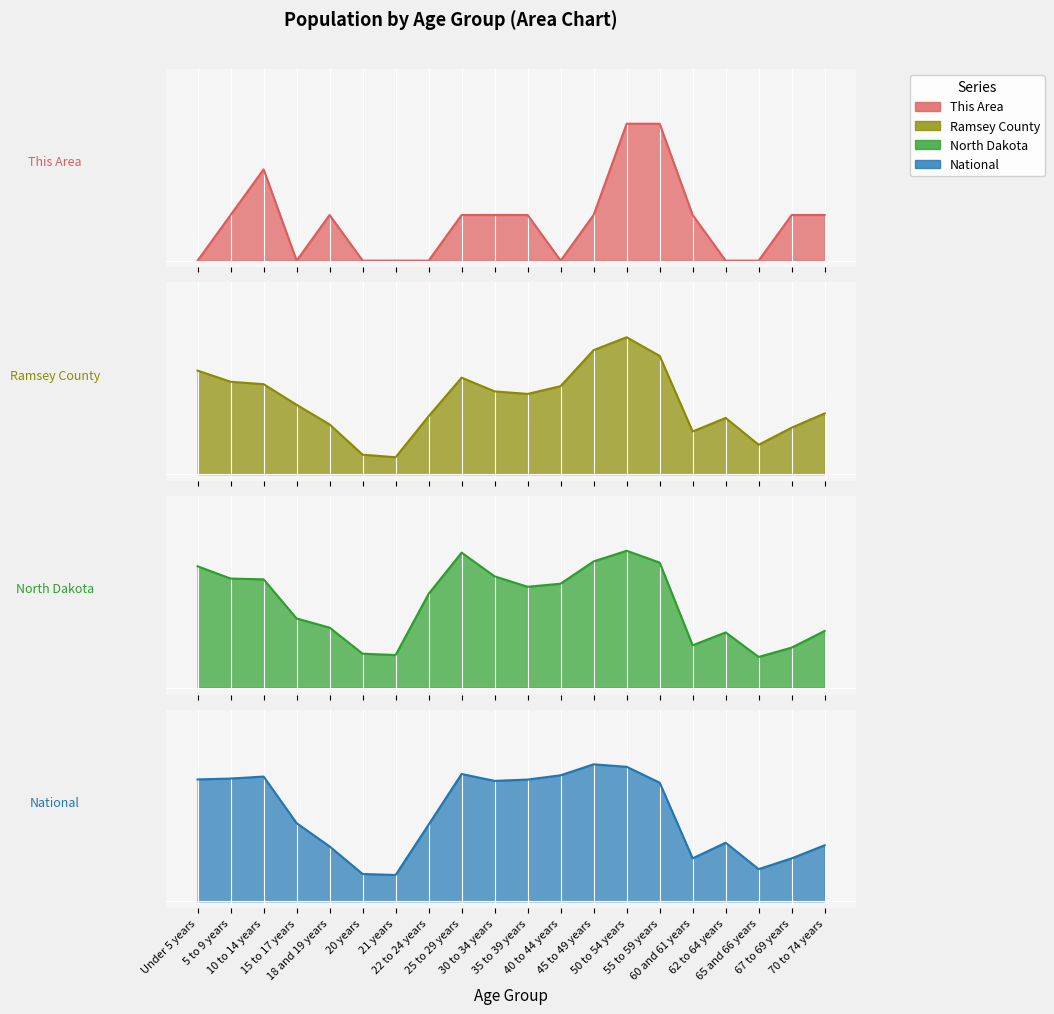

How many interior local peaks does the This Area series have?

2